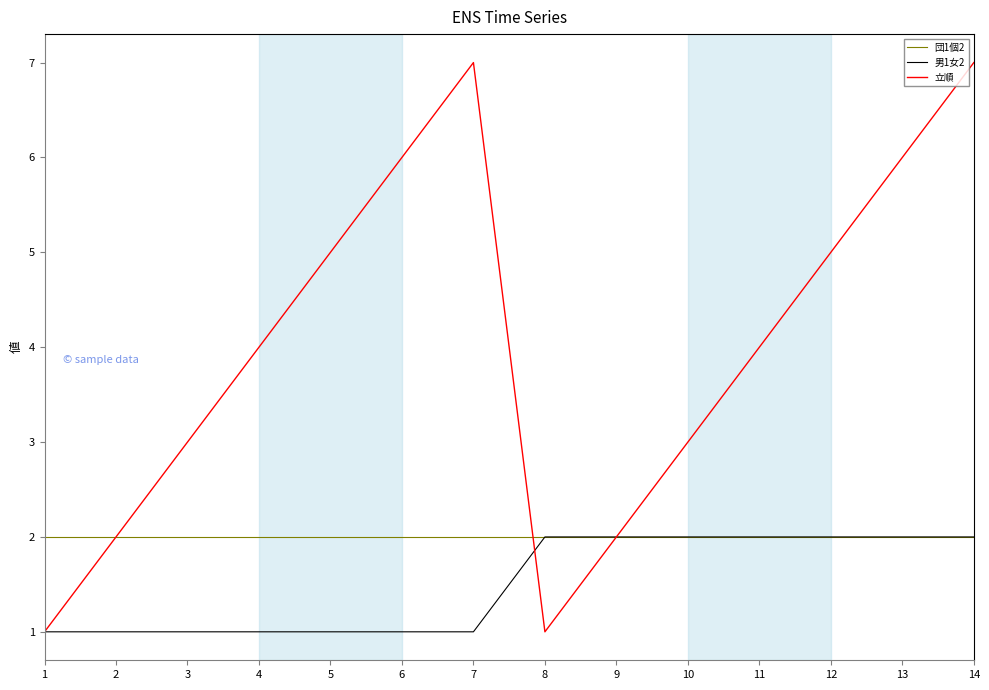

At 6, list the series in order from largest to smallest.

立順, 団1個2, 男1女2